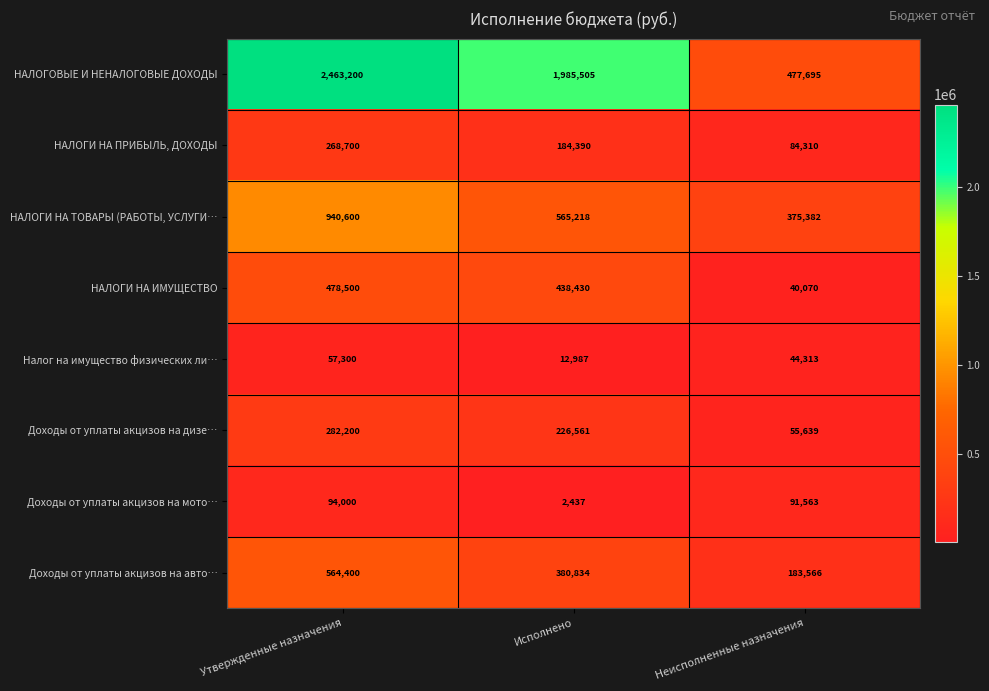

Which series has the widest spread of values?

НАЛОГОВЫЕ И НЕНАЛОГОВЫЕ ДОХОДЫ